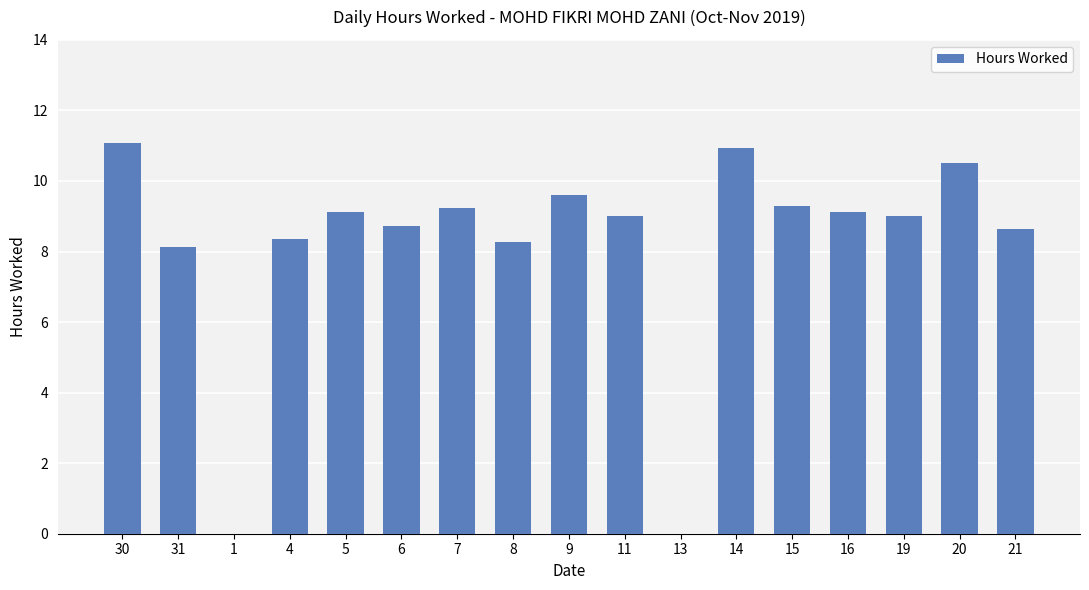

What is the sum of the values at 6 and 20?

19.2